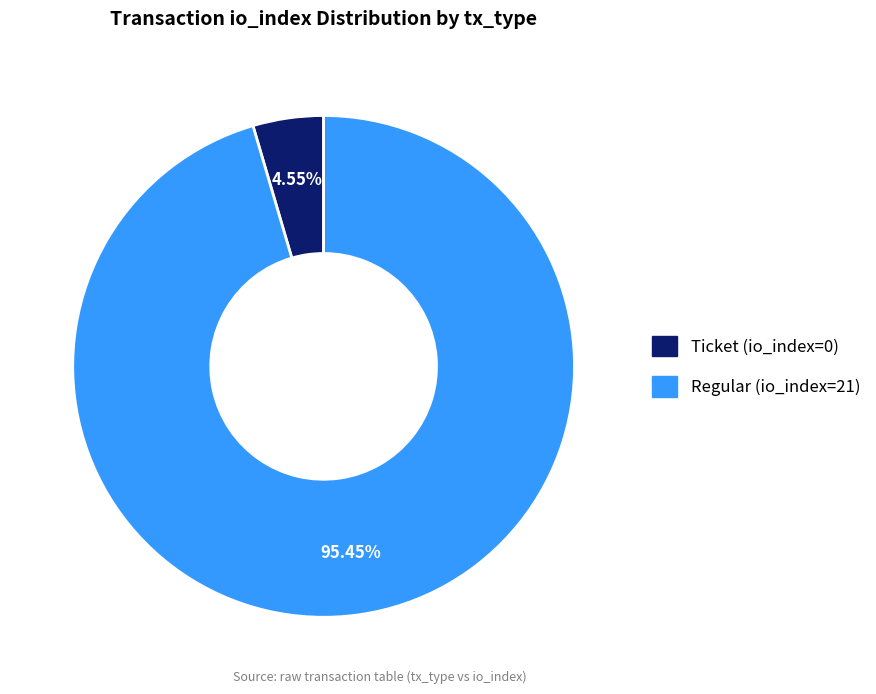

Does any single category account for the majority?

Yes